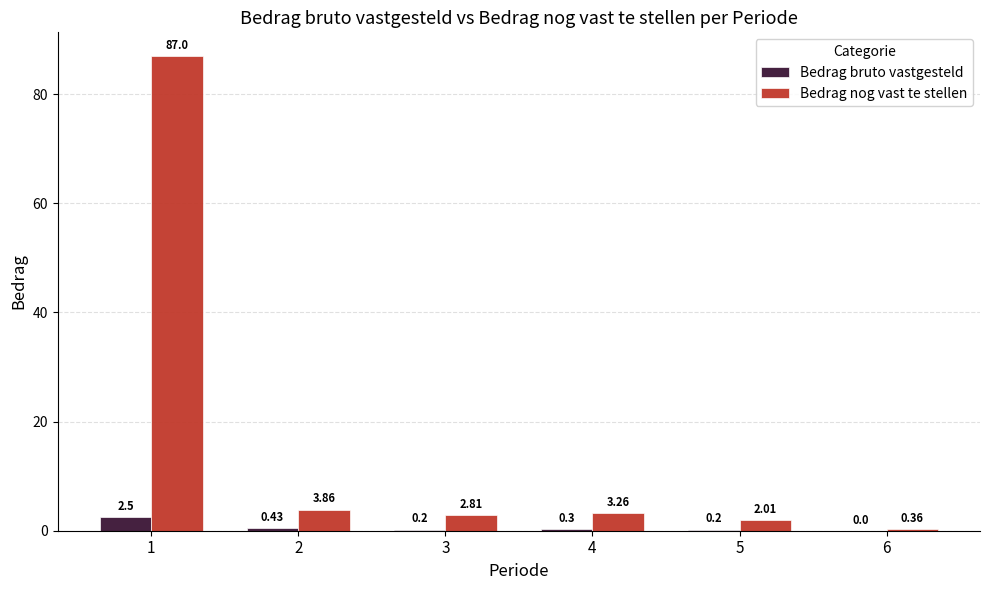

What is the total value across all series at 2?

4.3